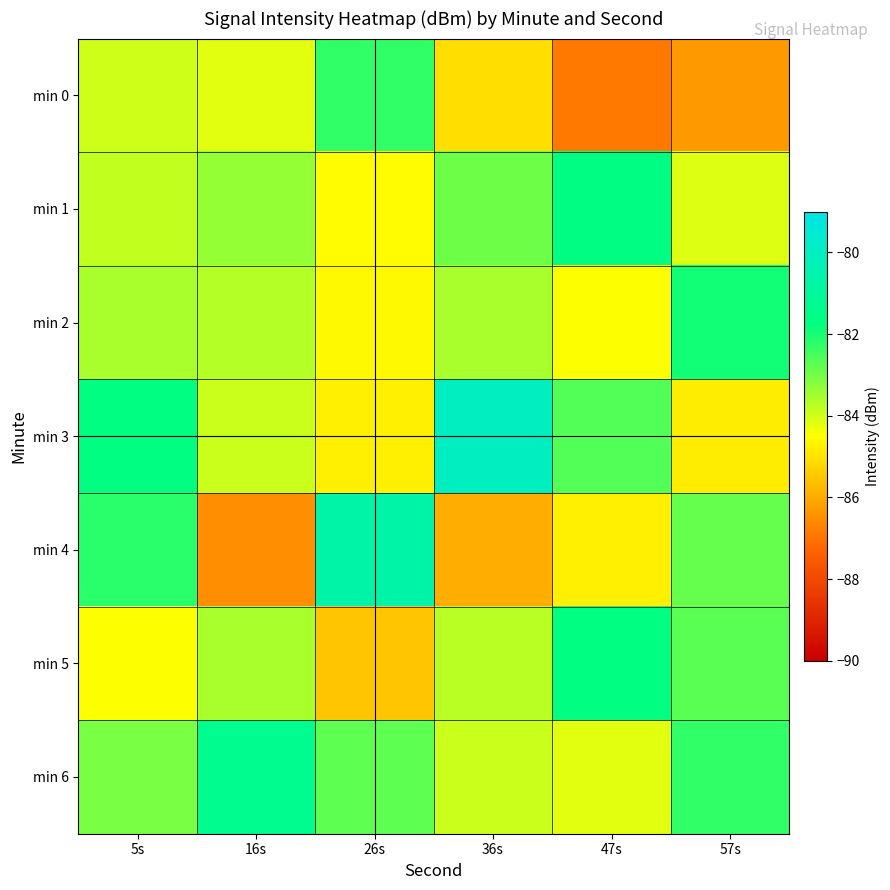

Rank the series by their maximum value, from highest to lowest.

min 3, min 4, min 6, min 1, min 5, min 2, min 0